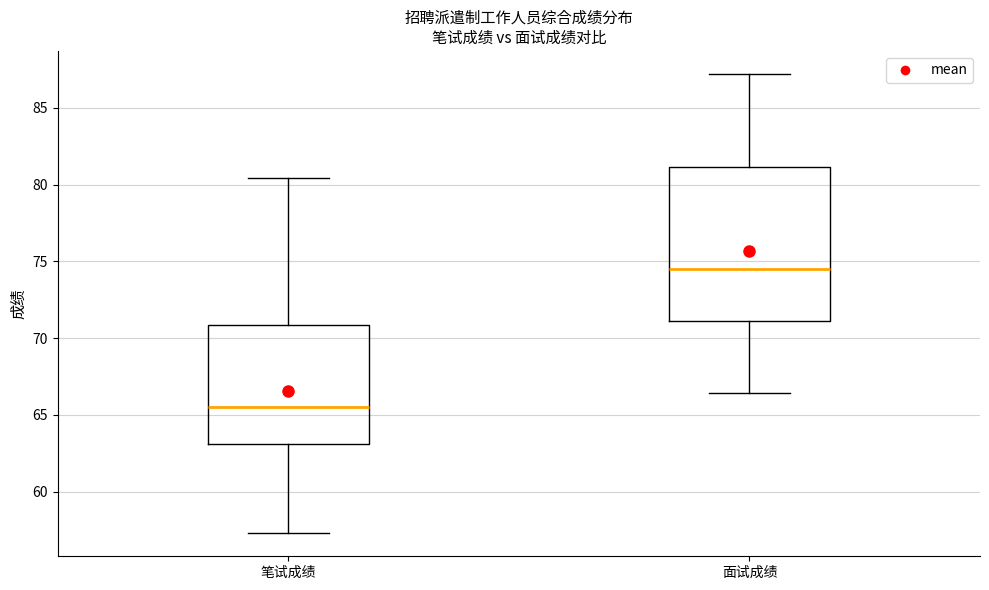

Where is the lower edge of the box for 面试成绩 on the y-axis? The values are not printed on the chart, so give them approximately, as read against the axis.

71.0